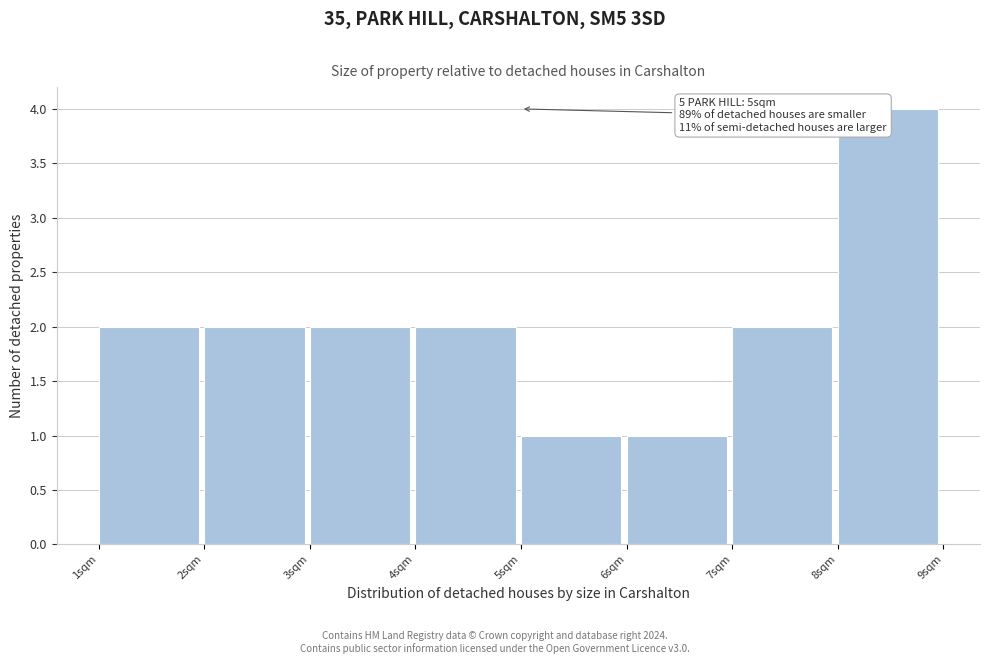

Which range on the x-axis has the tallest bar?

8 to 9